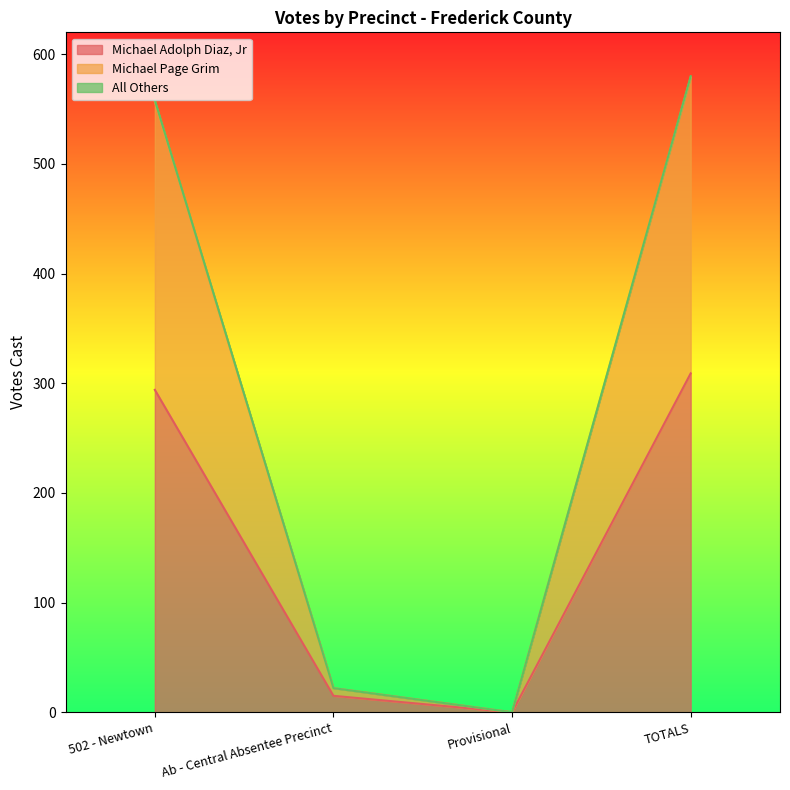

At which category is the sum across all series the highest?

TOTALS